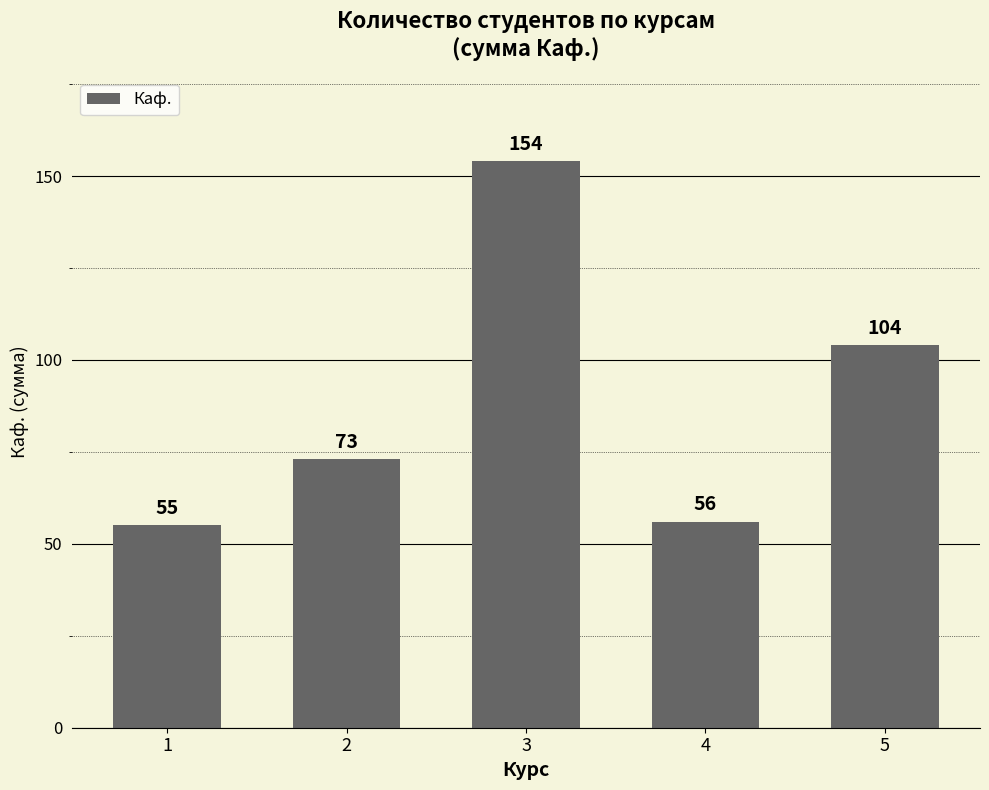

What is the smallest value displayed?

55